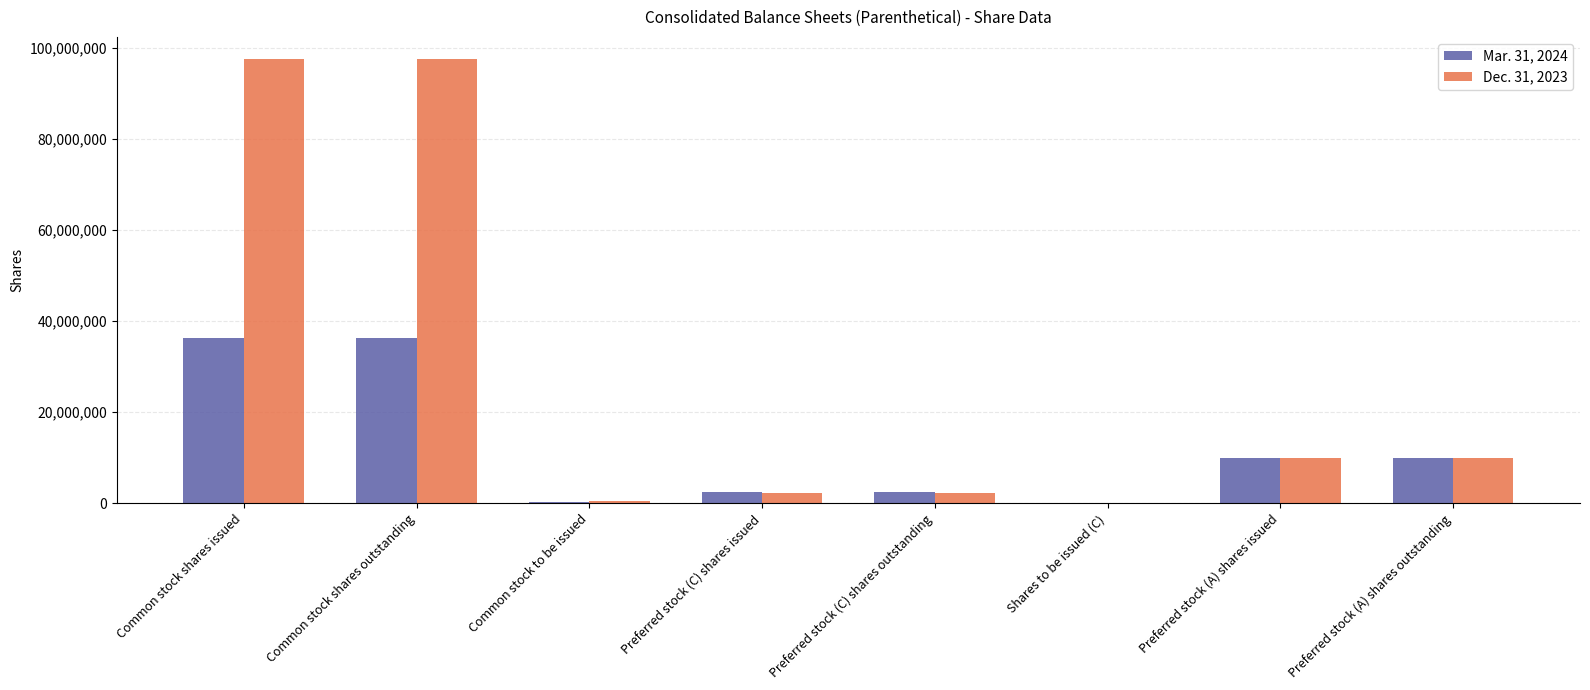

What is the maximum value shown in the chart?

97545388